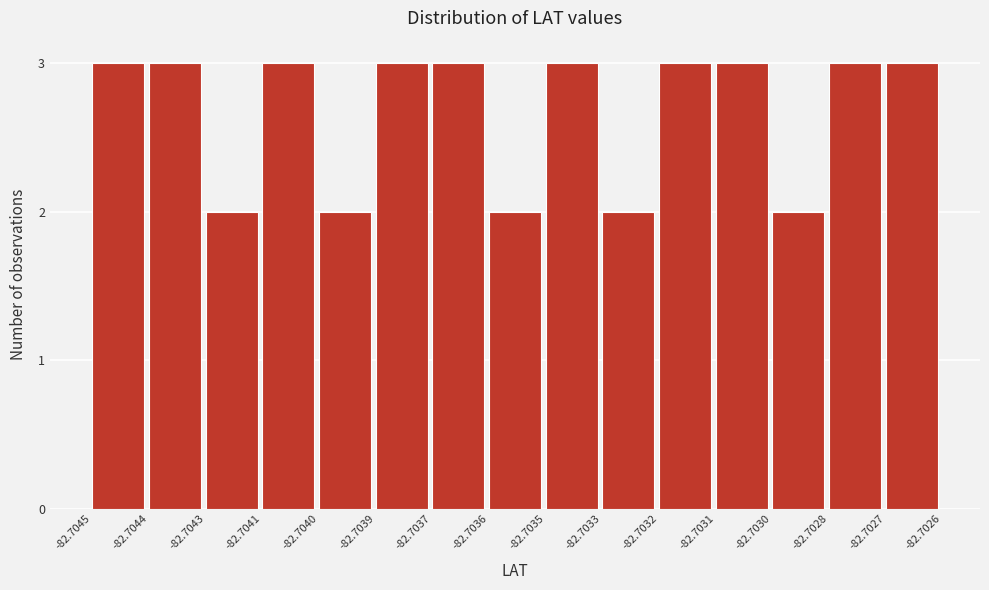

Reading left to right, list all the values displayed in this chart.

-82.7045=3	-82.7044=3	-82.7043=2	-82.7041=3	-82.7040=2	-82.7039=3	-82.7037=3	-82.7036=2	-82.7035=3	-82.7033=2	-82.7032=3	-82.7031=3	-82.7030=2	-82.7028=3	-82.7027=3